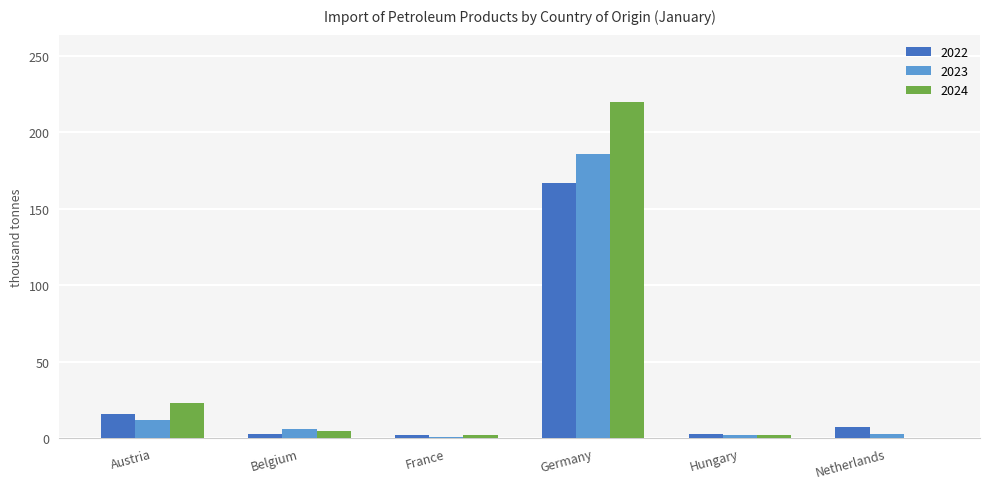

What is the maximum value shown in the chart?

220